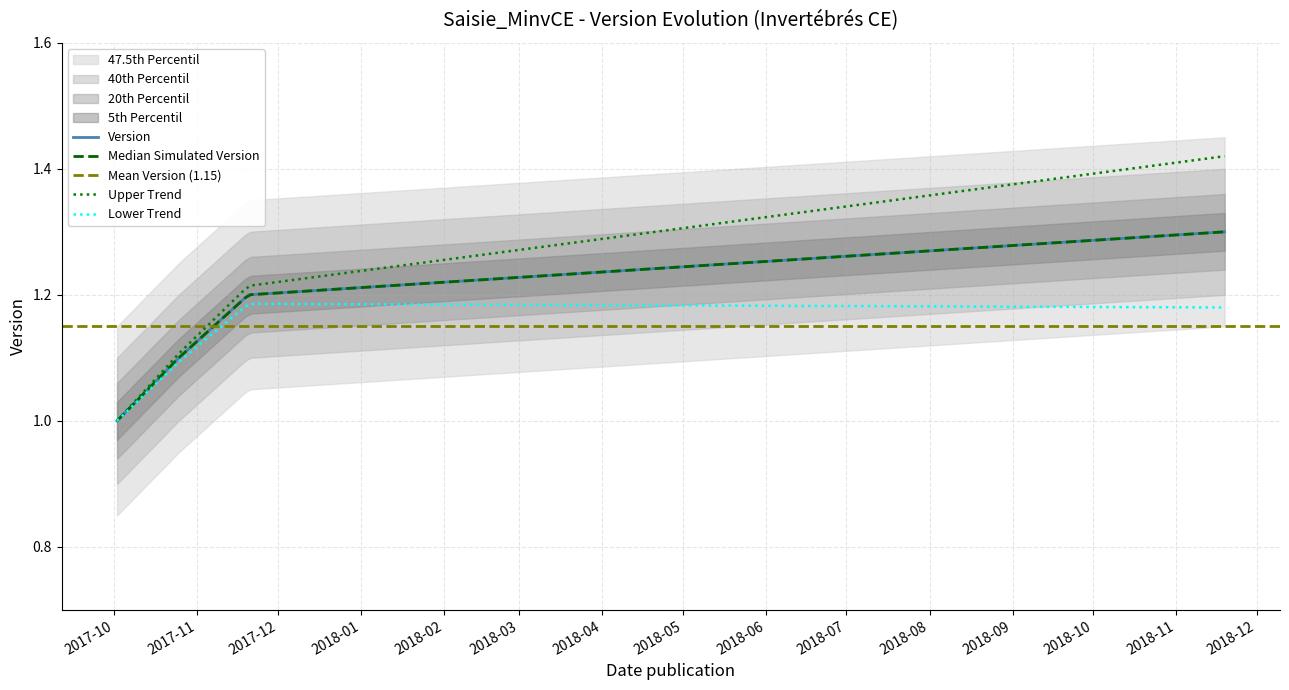

What is the label of the 3rd point from the right?

2017-10-25